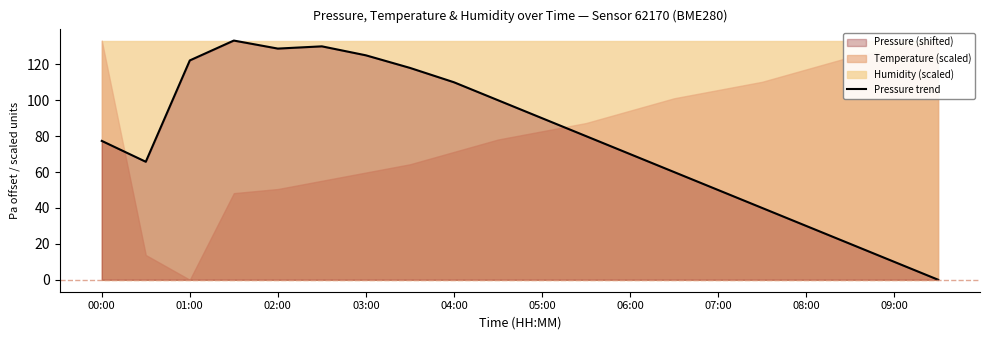

What is the maximum value shown in the chart?

133.2